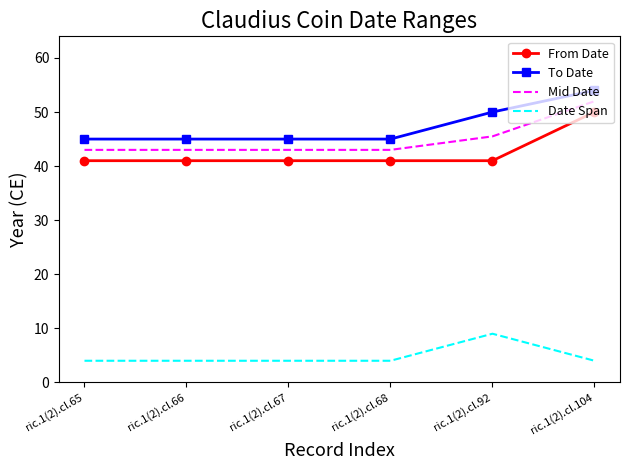

At which category does the chart reach its peak across all series?

ric.1(2).cl.104